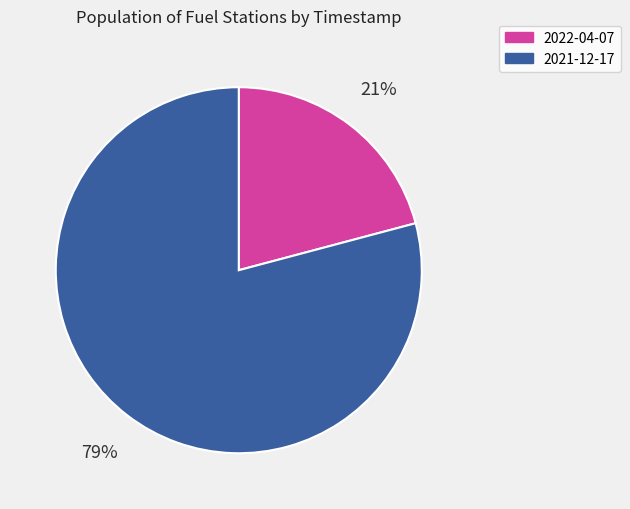

Approximately how many times larger is the value at 2021-12-17 compared to 2022-04-07?

3.8